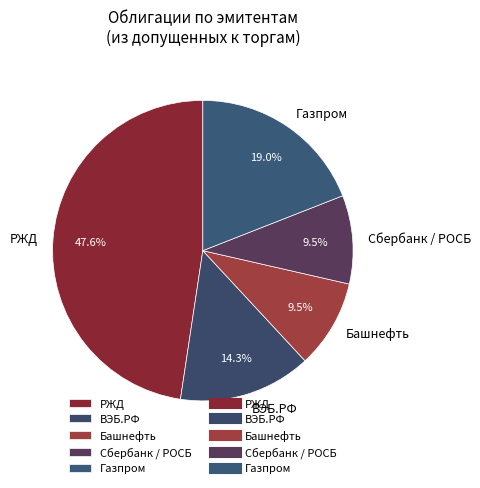

Is the sum of ВЭБ.РФ and РЖД greater than half?

Yes